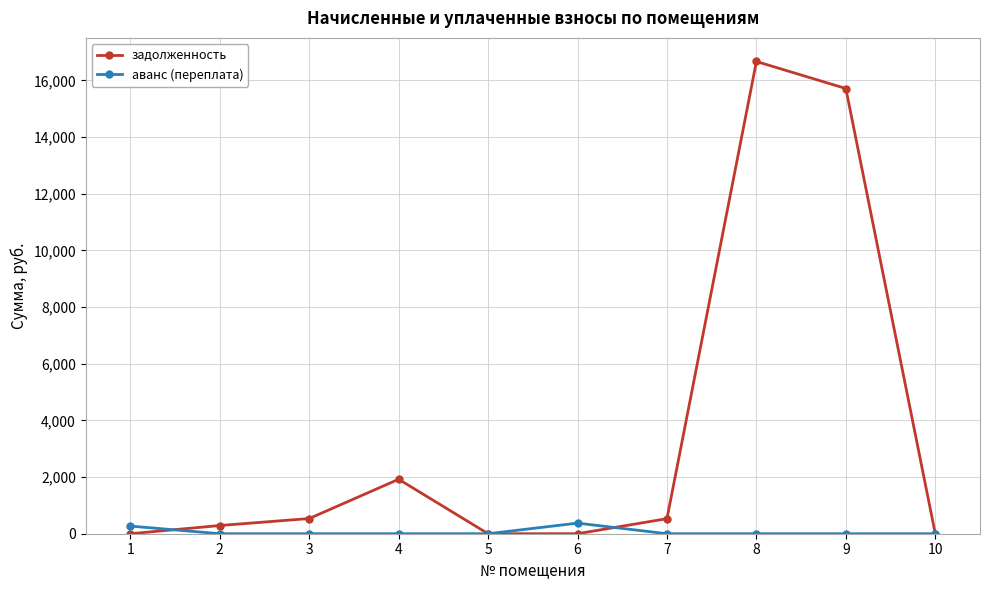

Rank the series by their average value, from highest to lowest.

задолженность, аванс (переплата)